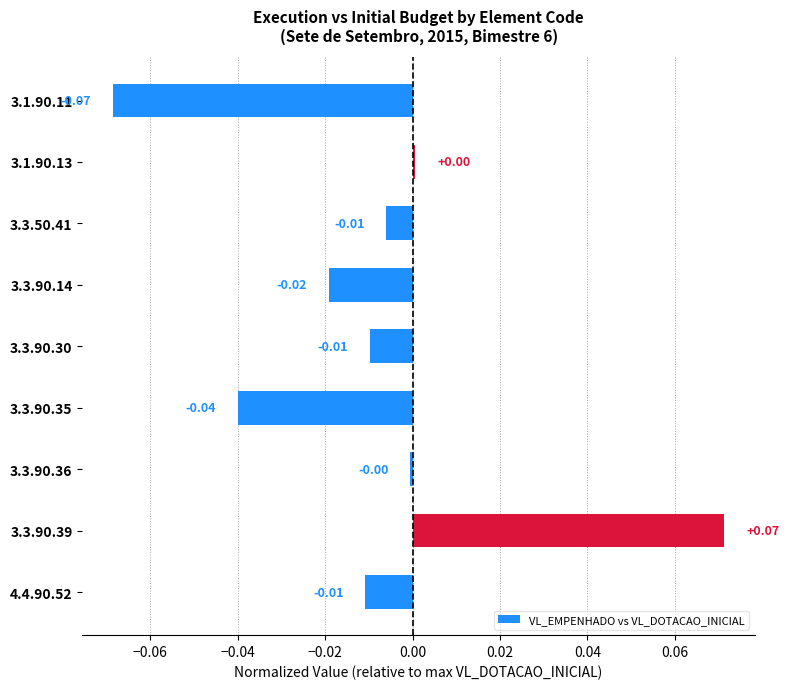

What is the change in value from 3.1.90.11 to 3.3.50.41?

+0.1